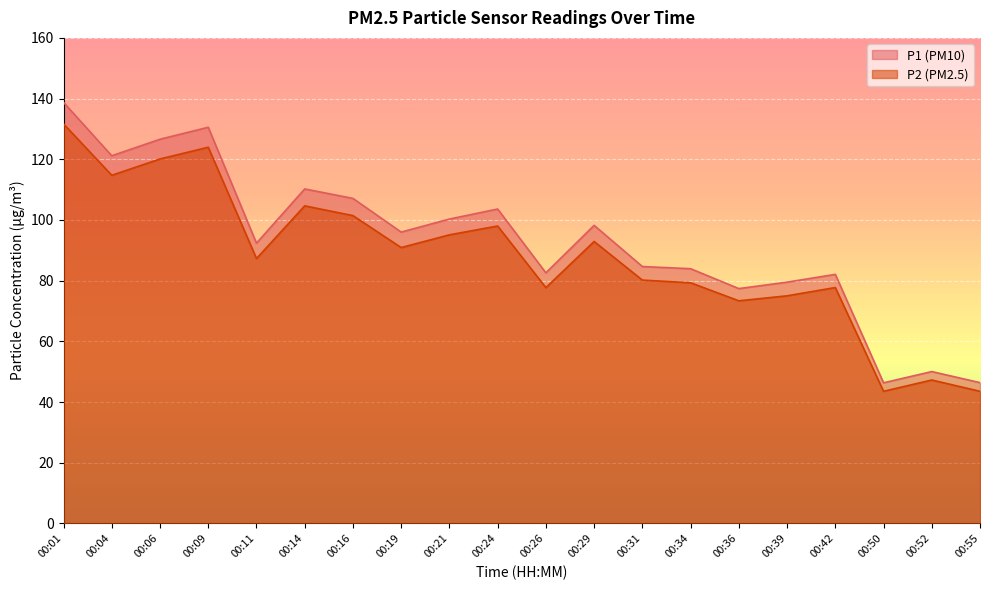

True or false: P1 has a value of 44.9 at 00:04.

False